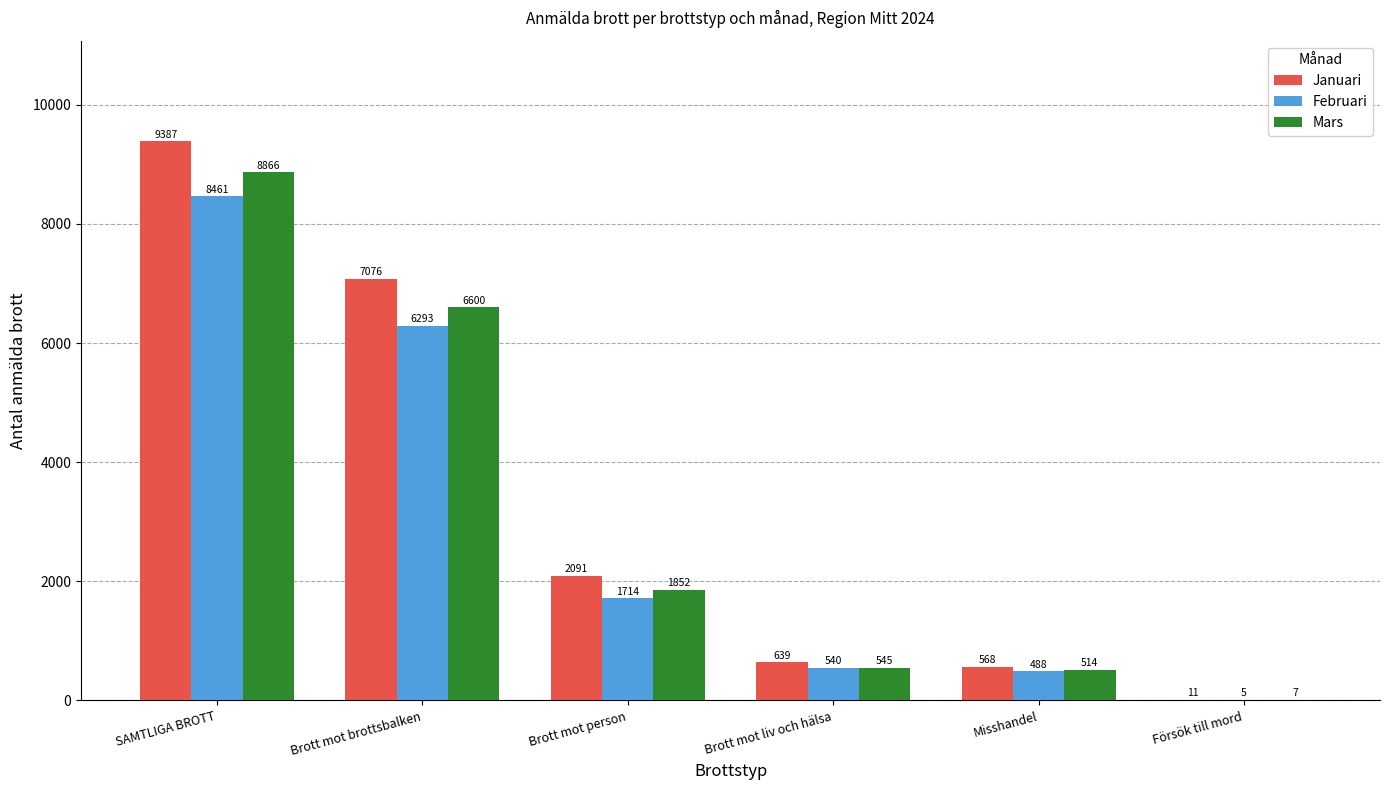

Between Brott mot liv och hälsa and Försök till mord, which series saw the biggest shift?

Januari